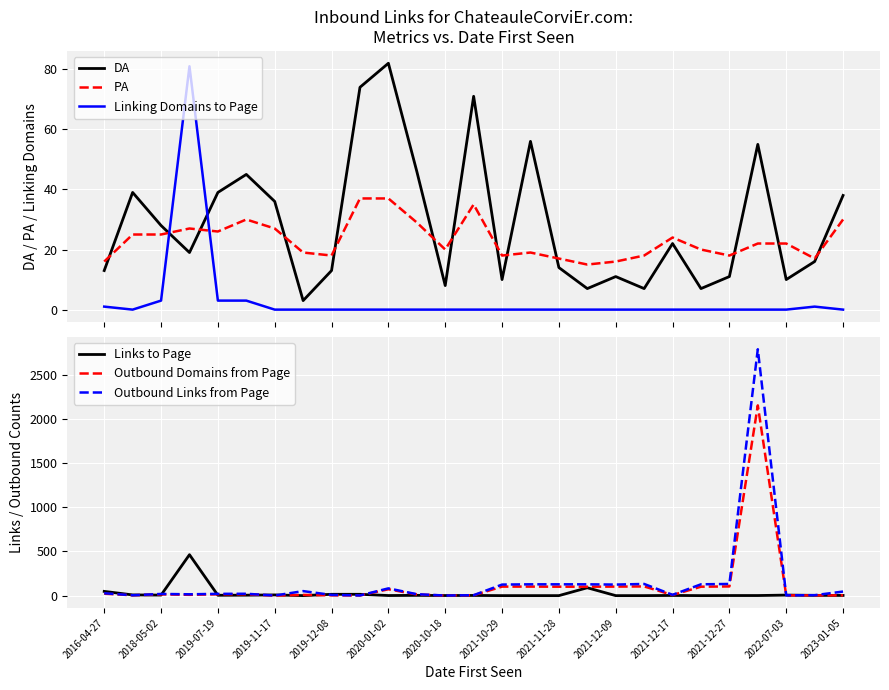

What is the maximum value shown in the chart?

2787